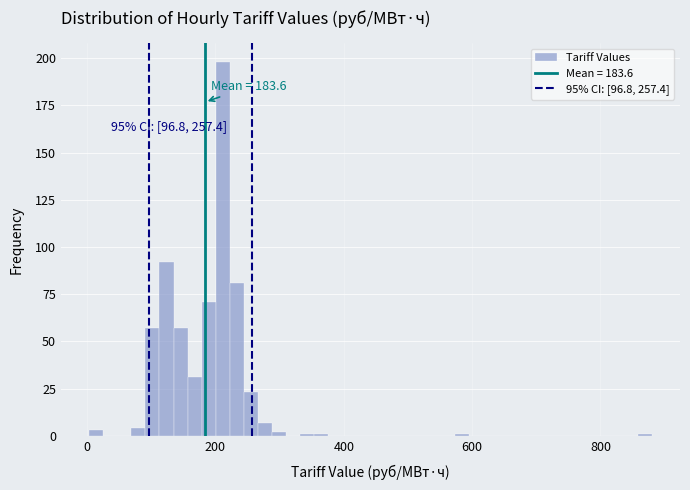

Read against the x-axis, roughly where is the centre of the tallest bar?

220